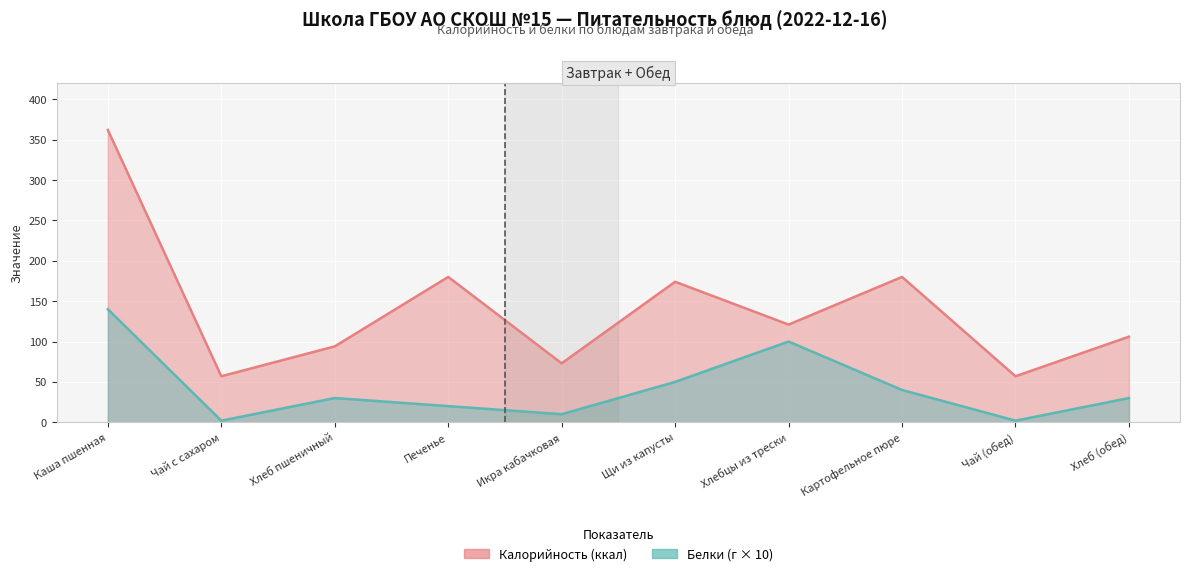

What is the difference between the highest and lowest values at Картофельное пюре?

140